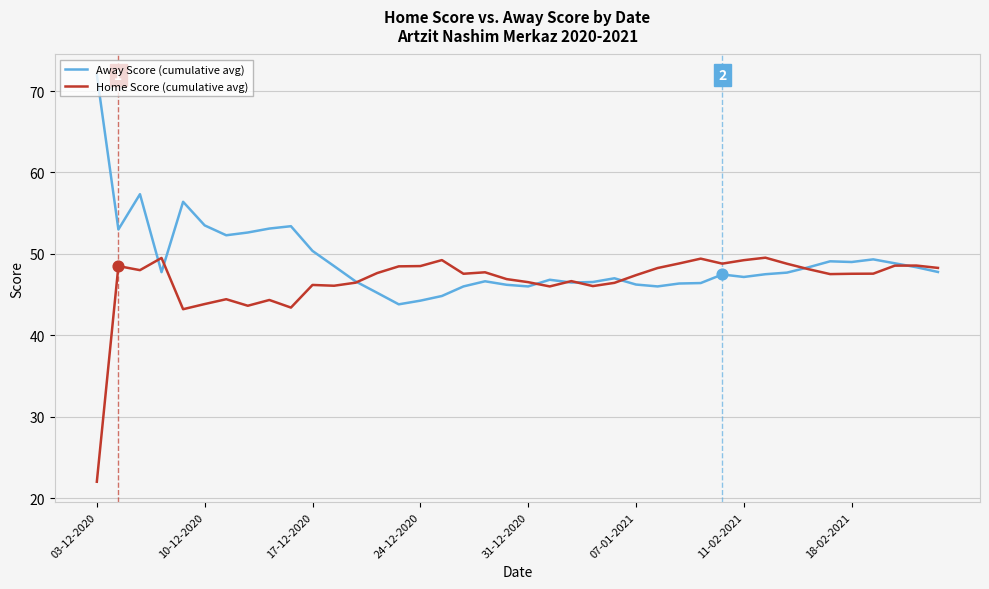

Which series has the largest total across all categories?

Away Score (cumulative avg)